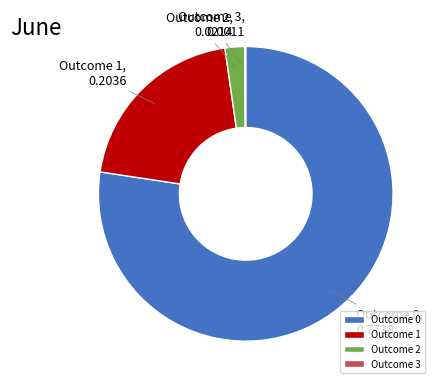

Combined, do Outcome 0 and Outcome 1 account for over 50%?

Yes